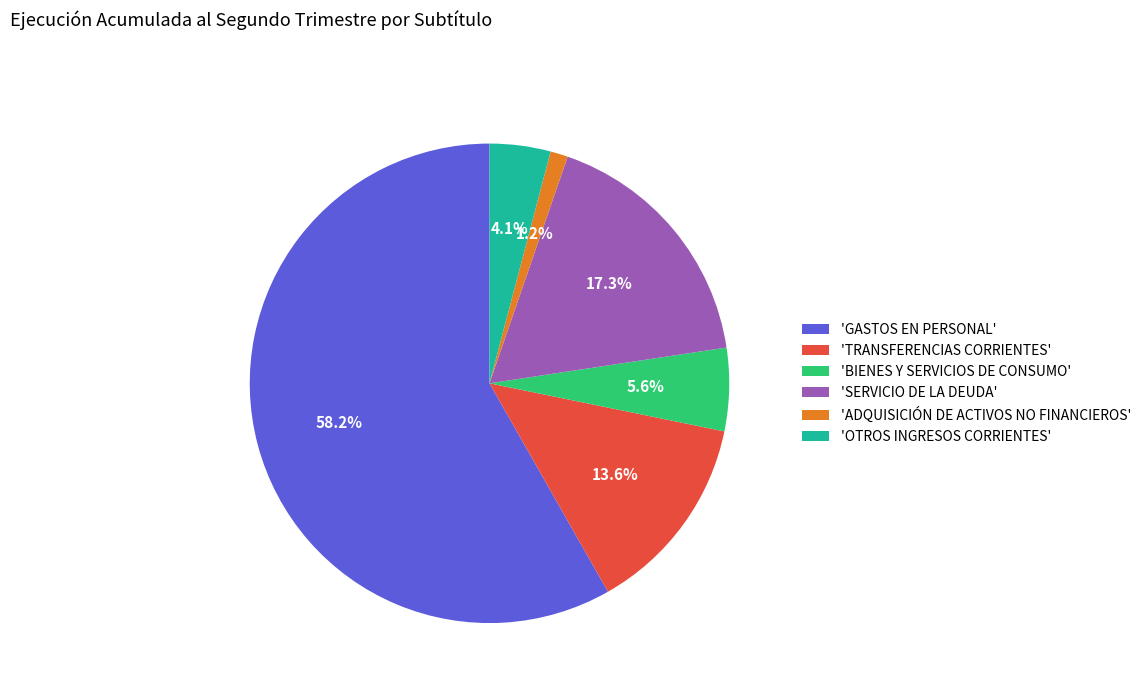

Is there any slice that represents more than half of the pie?

Yes